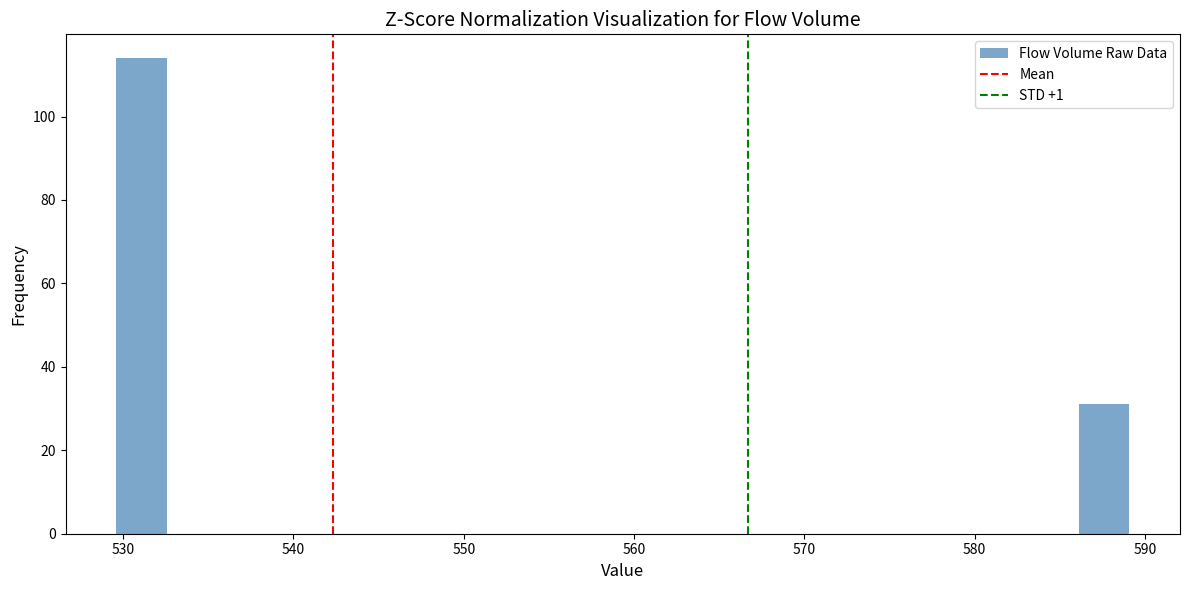

Around what value on the x-axis is the tallest bar? Give the approximate position of its centre, as read against the axis.

531